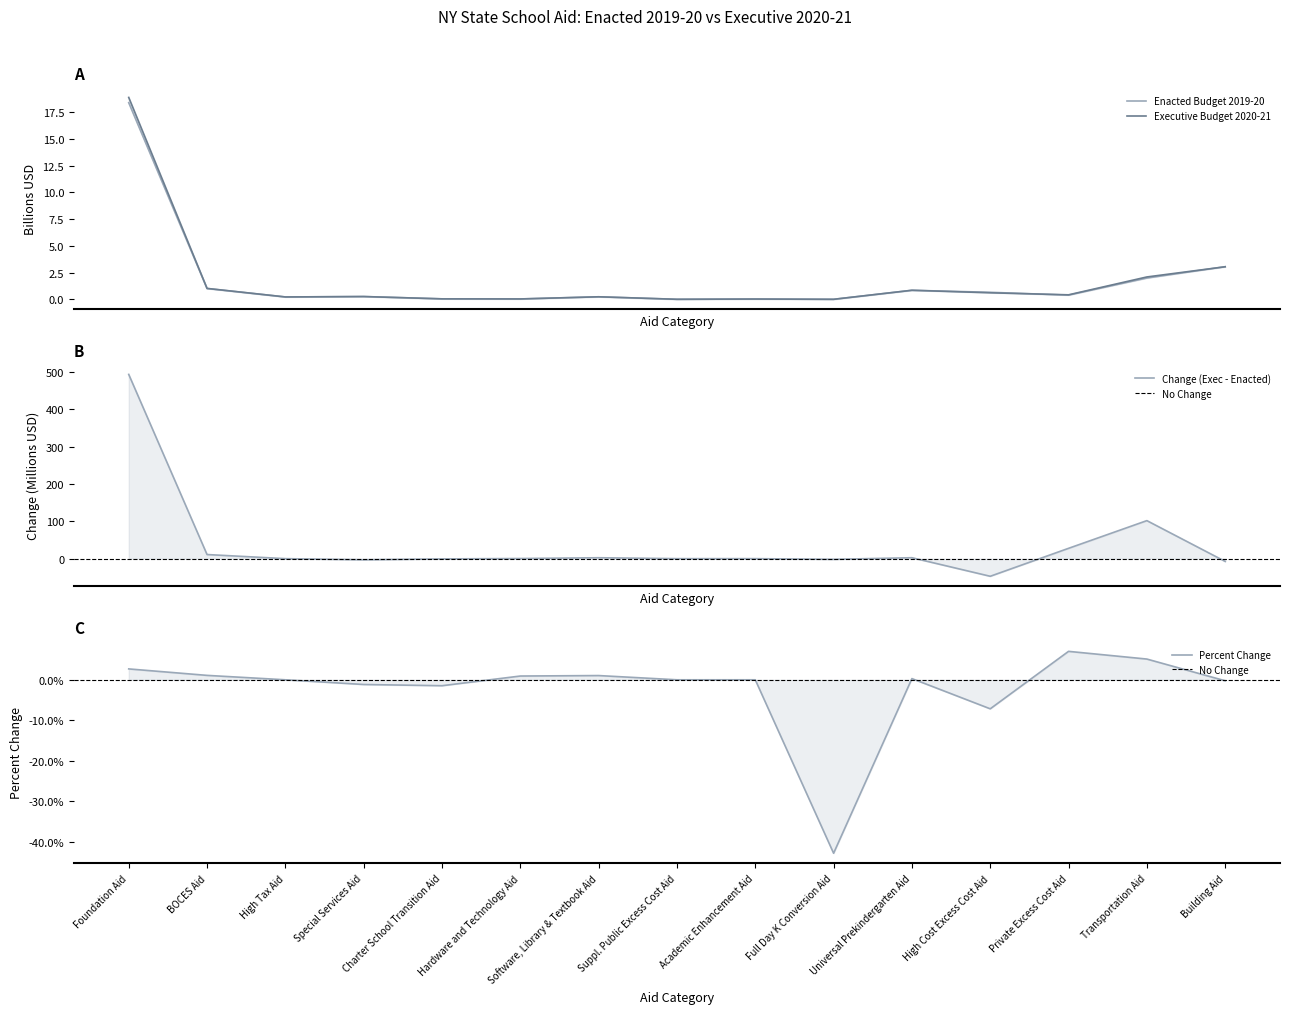

What is the difference between the second highest and second lowest values in the Executive Budget 2020-21 series?

3.0